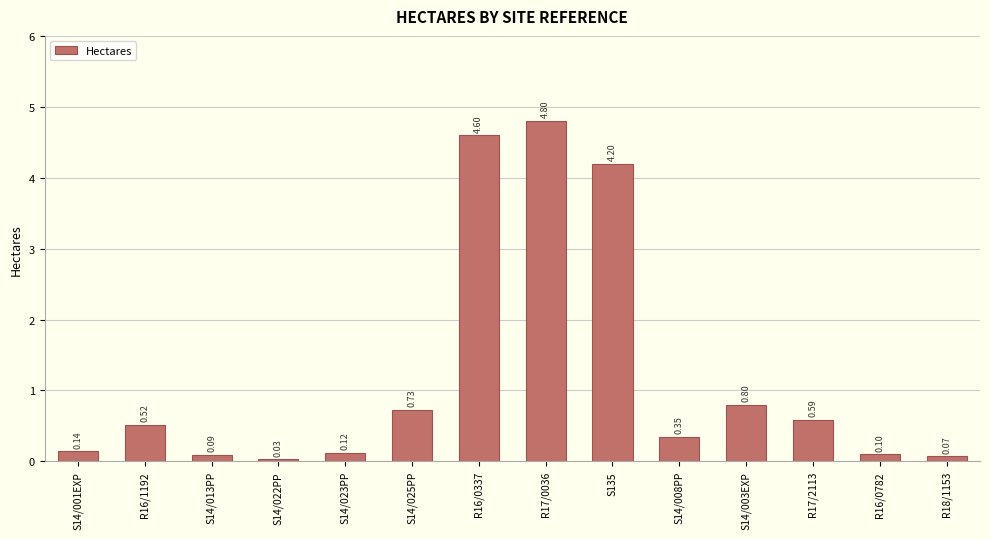

The chart shows a value of 0.1 at S14/001EXP. True or false?

True